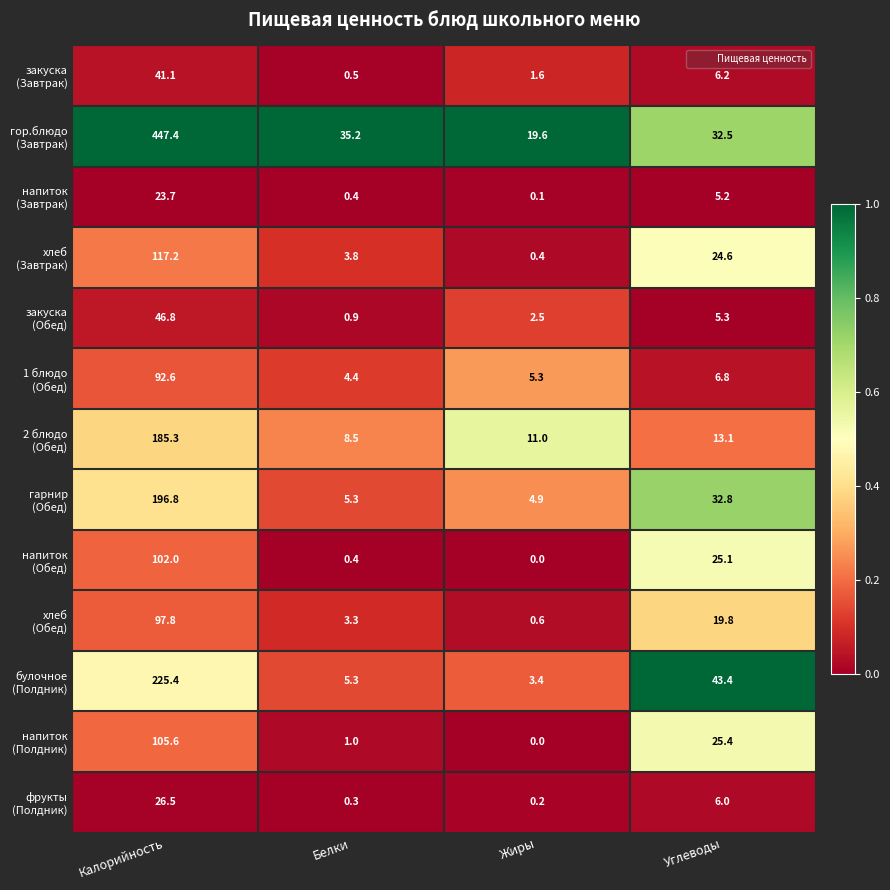

At which category does the chart reach its peak across all series?

Калорийность